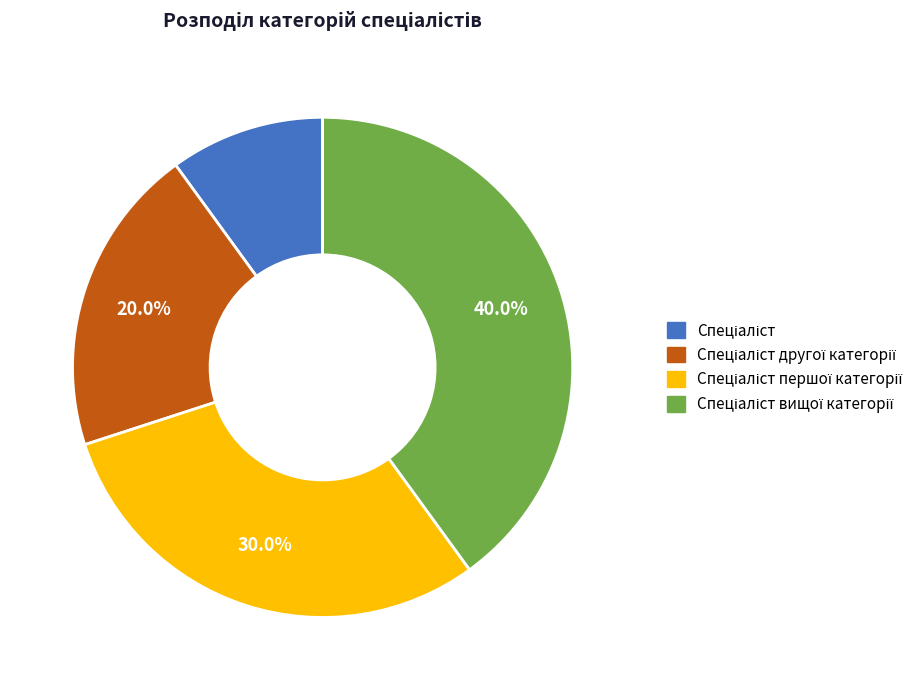

How many segments does this pie chart have?

4